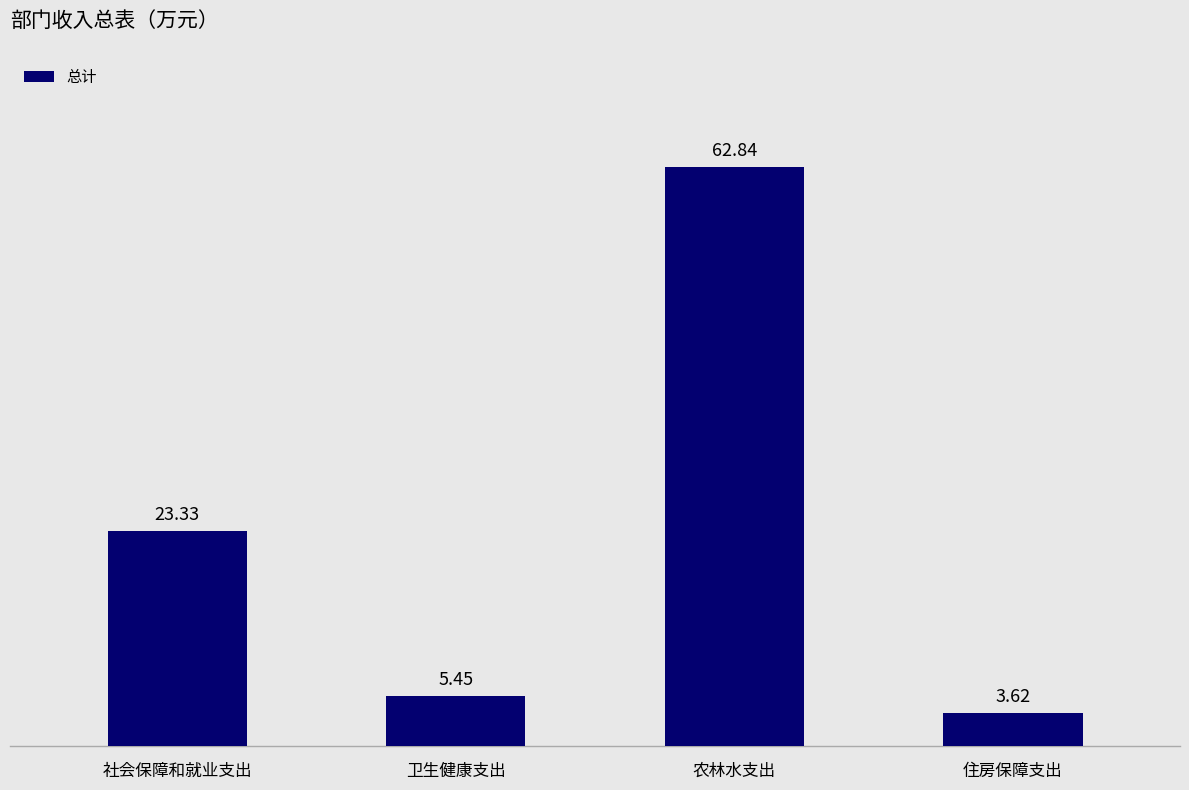

What is the sum of the values at 社会保障和就业支出 and 农林水支出?

86.2